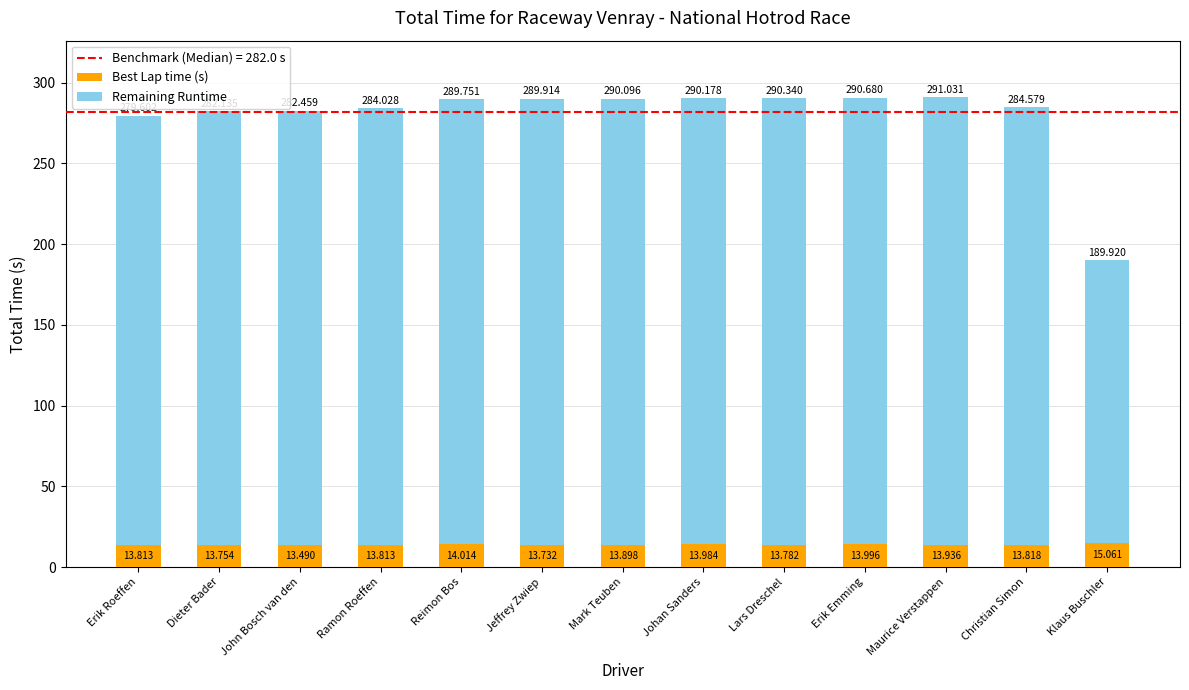

What is the sum of the Best Lap time (s) values at Ramon Roeffen and Lars Dreschel?

27.6